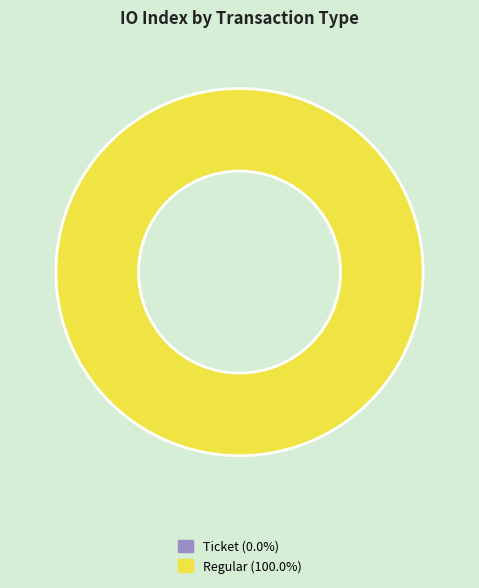

True or false: tx_index_0 accounts for 1% of the total.

False